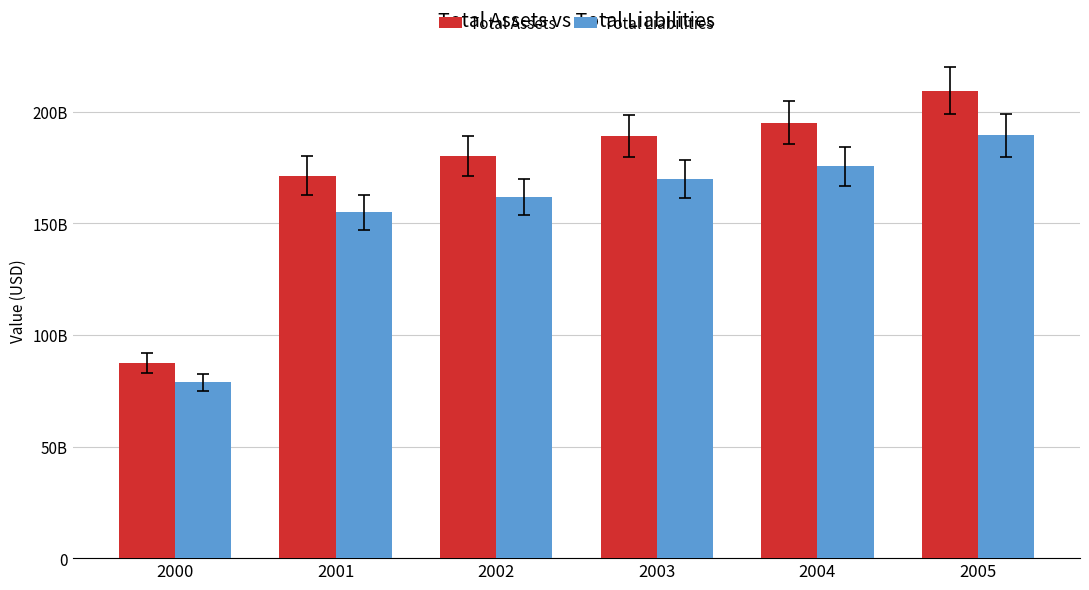

At 2004, list the series in order from smallest to largest.

Total Liabilities, Total Assets